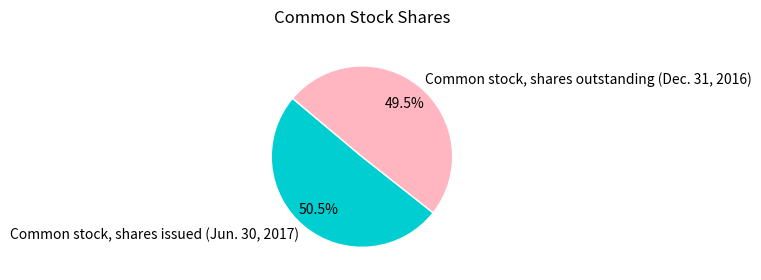

Between Common stock, shares outstanding (Dec. 31, 2016) and Common stock, shares issued (Jun. 30, 2017), which is larger?

Common stock, shares issued (Jun. 30, 2017)